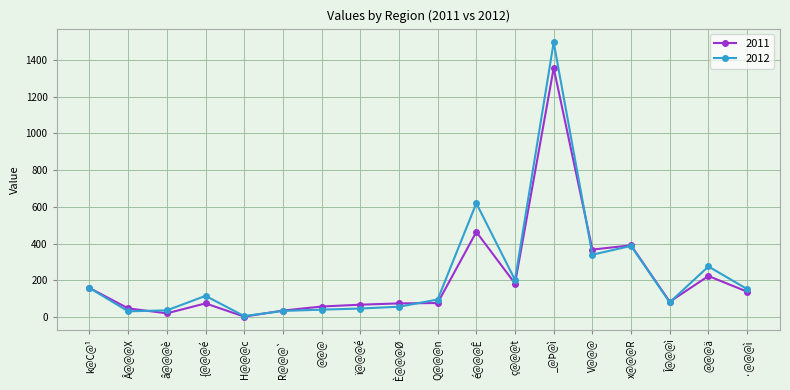

Count the number of categories in the chart.

18